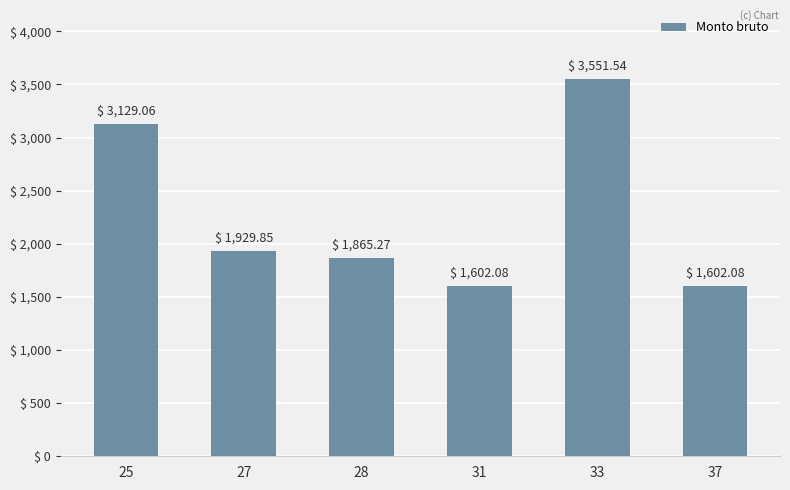

What is the greatest value displayed?

3551.5